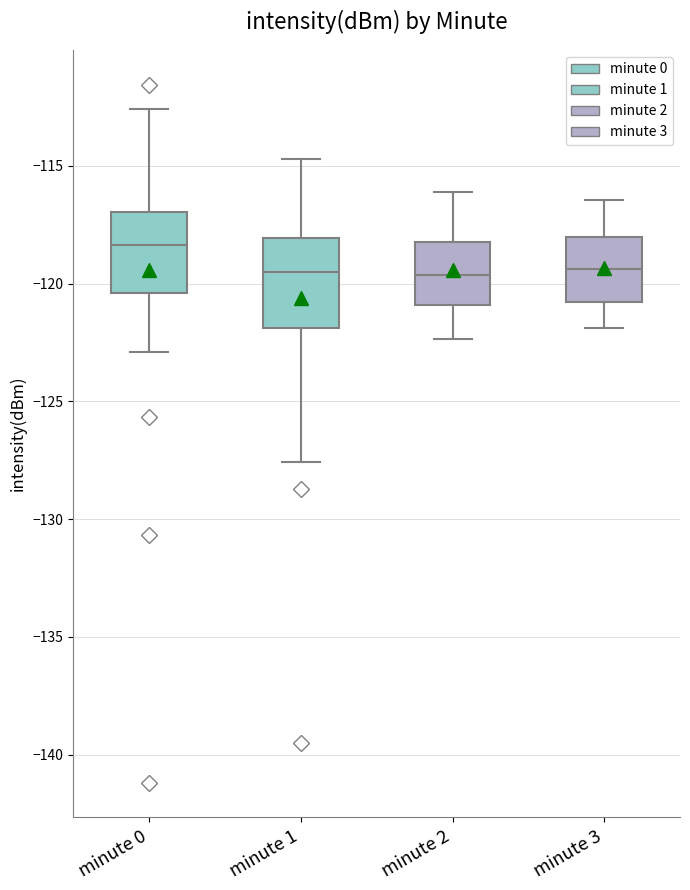

Reading left to right, transcribe this box plot: for each box, give where its median line is, the range the box spans, and where its two whiskers end, as read against the y-axis. The values are not printed on the chart, so give them approximately, as read against the axis.

minute 0: median -118.5, box -120.5 to -117.0, whiskers -123.0 to -112.5
minute 1: median -119.5, box -122.0 to -118.0, whiskers -127.5 to -114.5
minute 2: median -119.5, box -121.0 to -118.0, whiskers -122.5 to -116.0
minute 3: median -119.5, box -121.0 to -118.0, whiskers -122.0 to -116.5